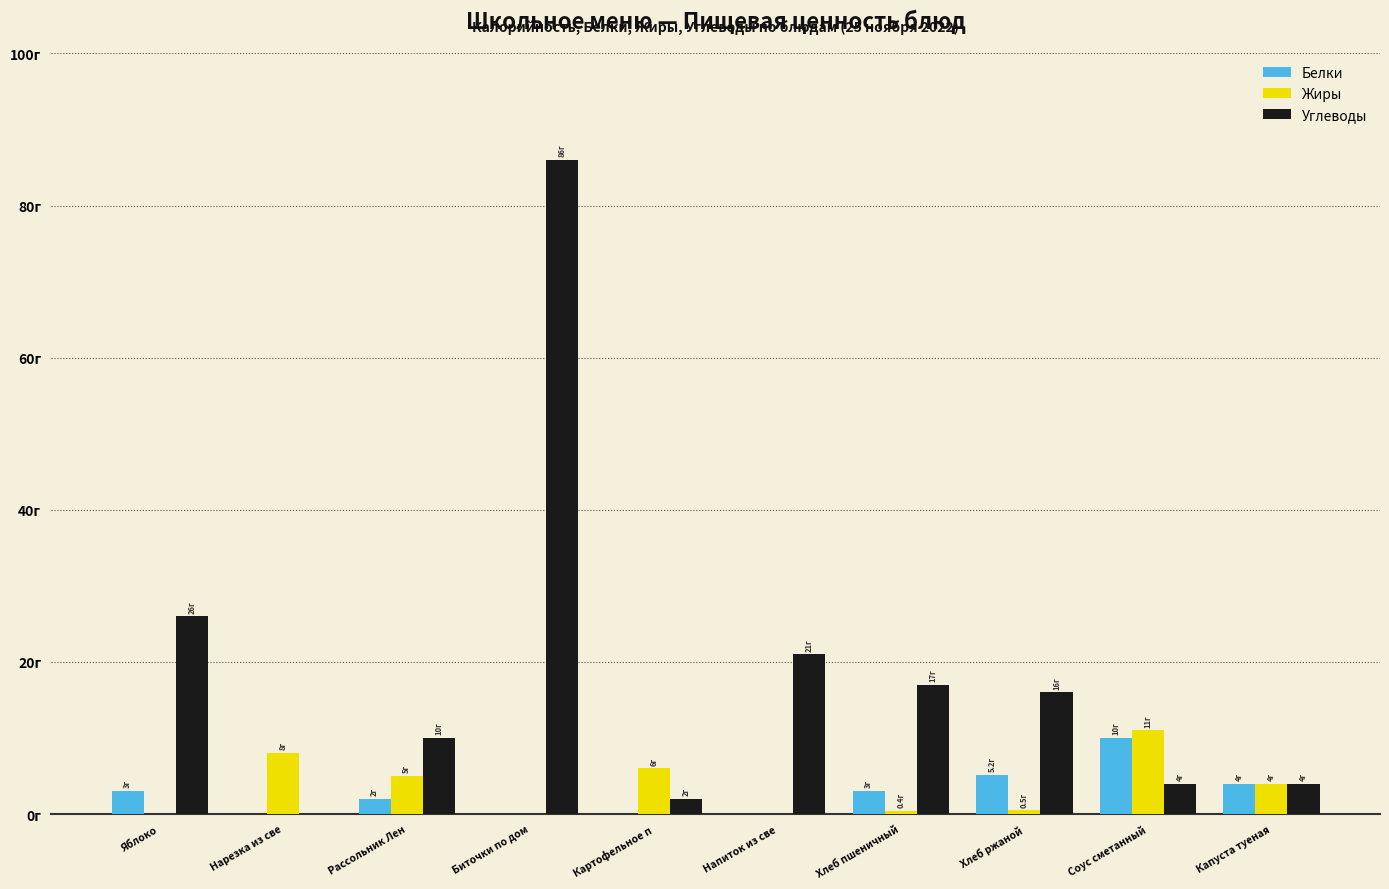

At which category is the sum across all series the highest?

Биточки по дом